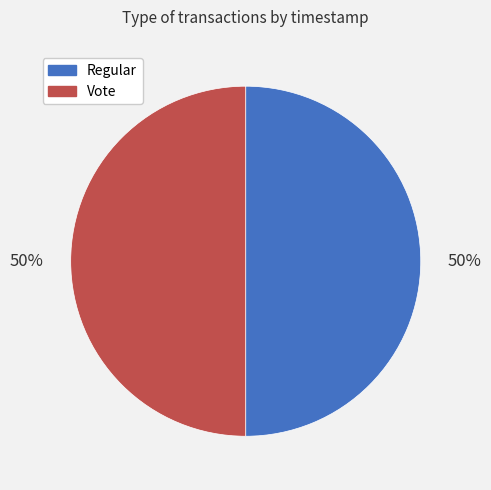

How many slices are in this pie chart?

2